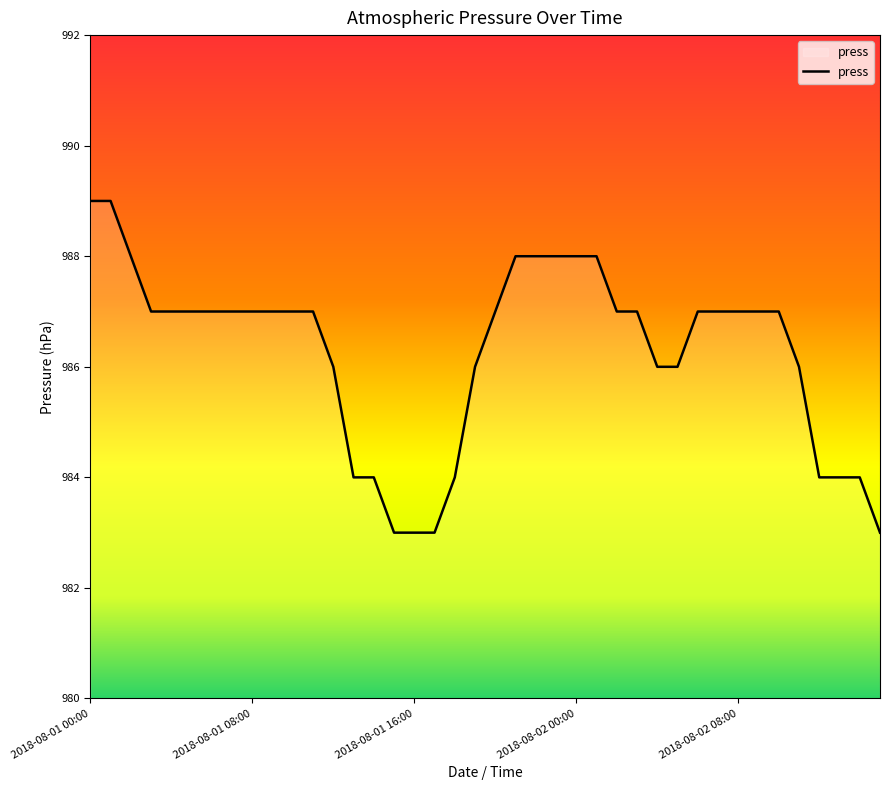

What is the maximum value shown in the chart?

989